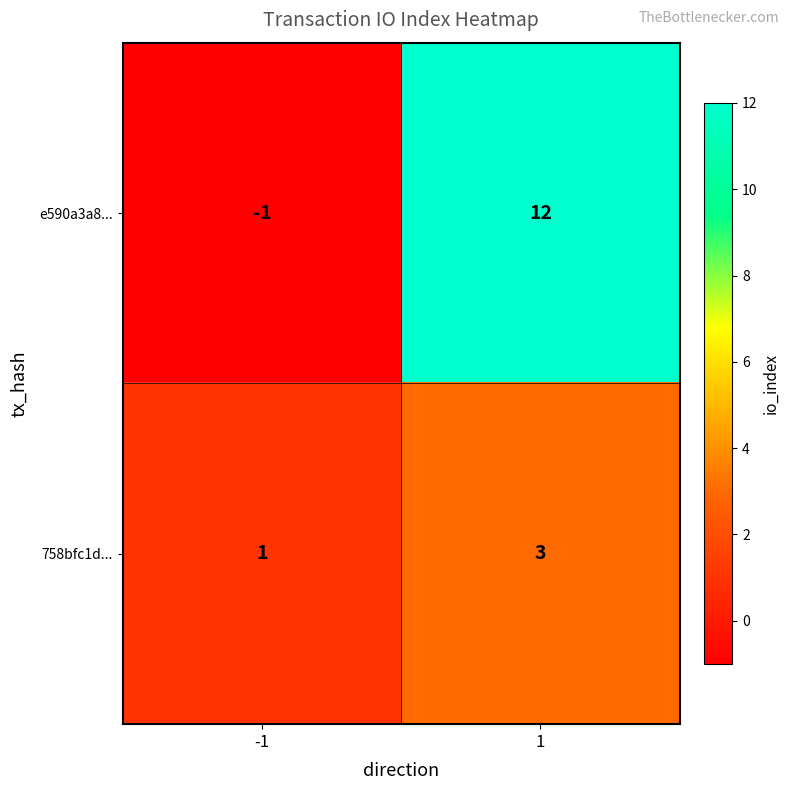

Rank the categories by 758bfc1d... value from lowest to highest.

-1, 1